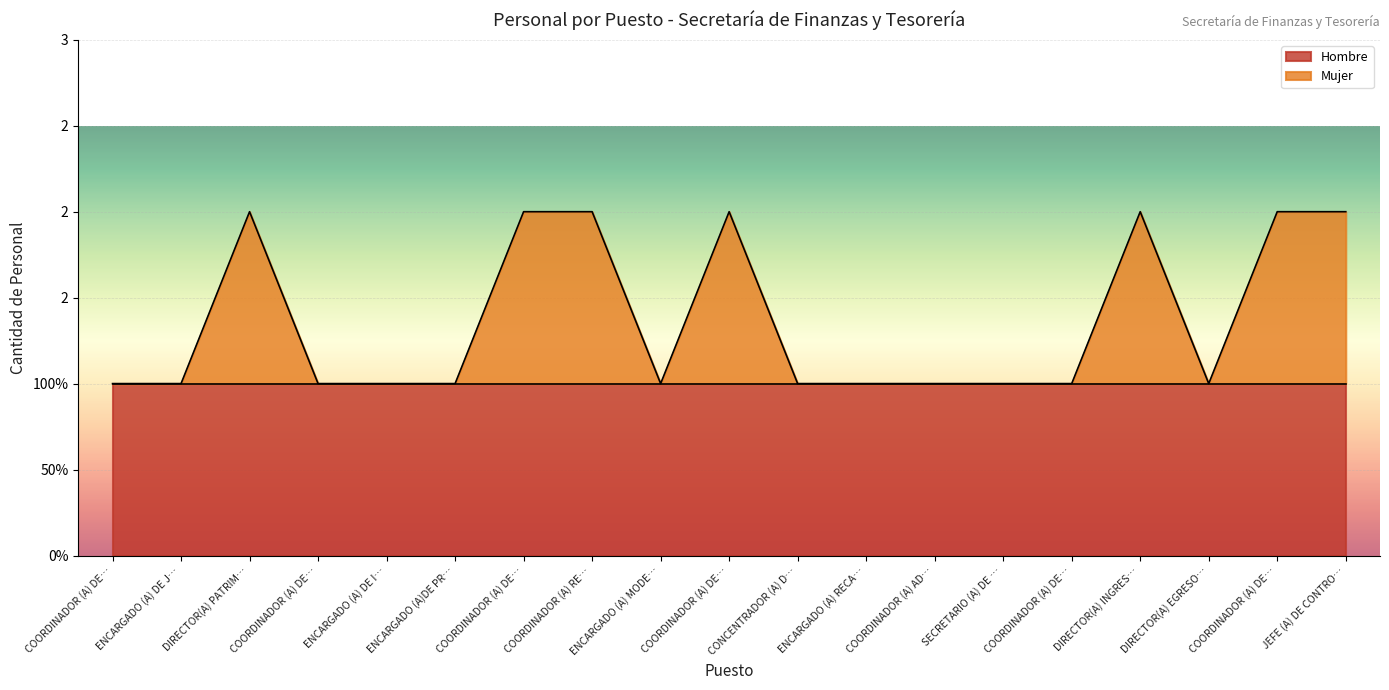

What are all the series names shown in the legend?

Hombre, Mujer